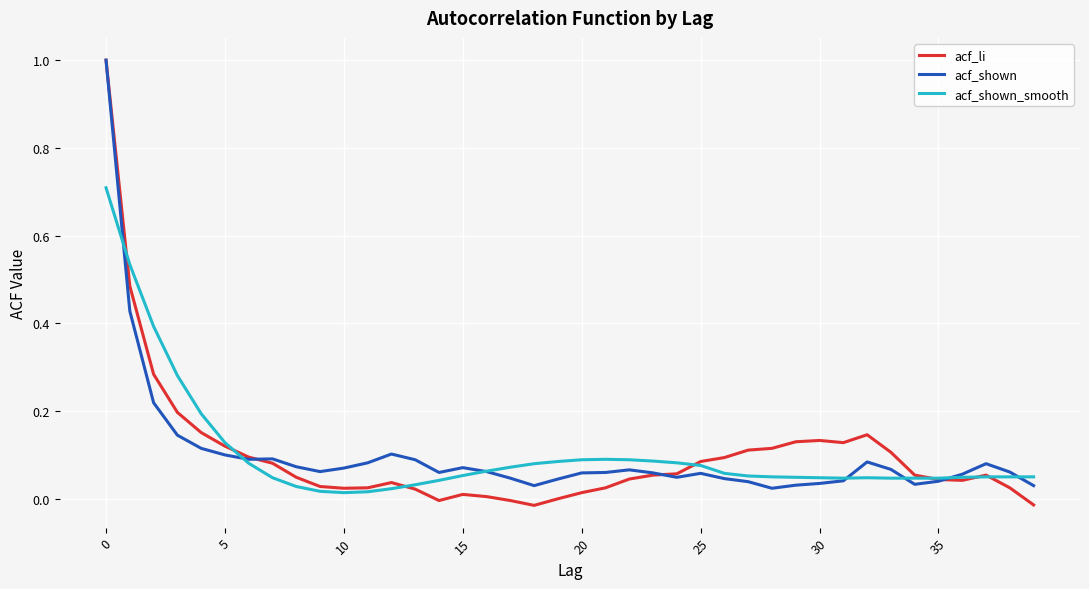

What is the maximum value for acf_shown?

1.0